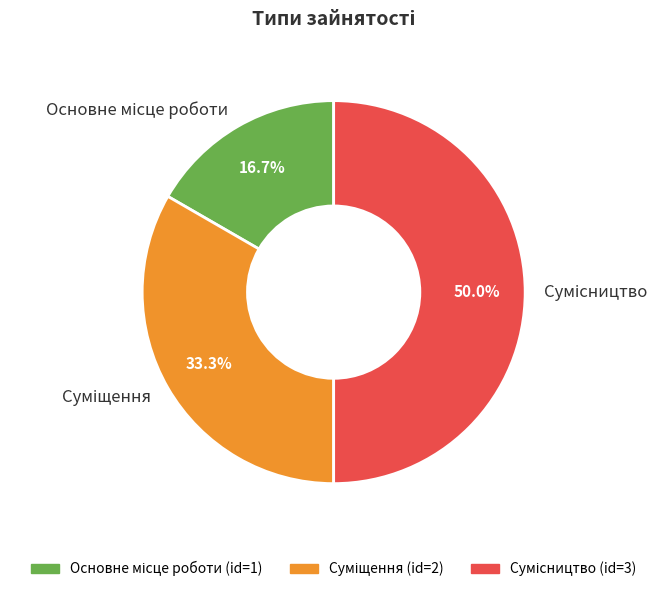

To the nearest percent, what is the average slice percentage?

33%